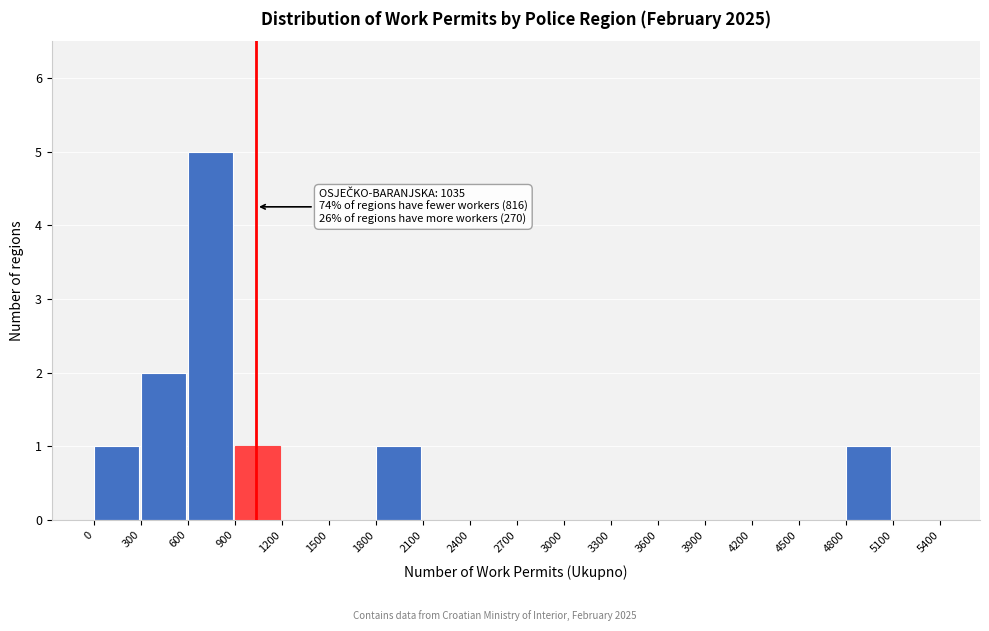

Which range on the x-axis has the tallest bar?

600 to 900